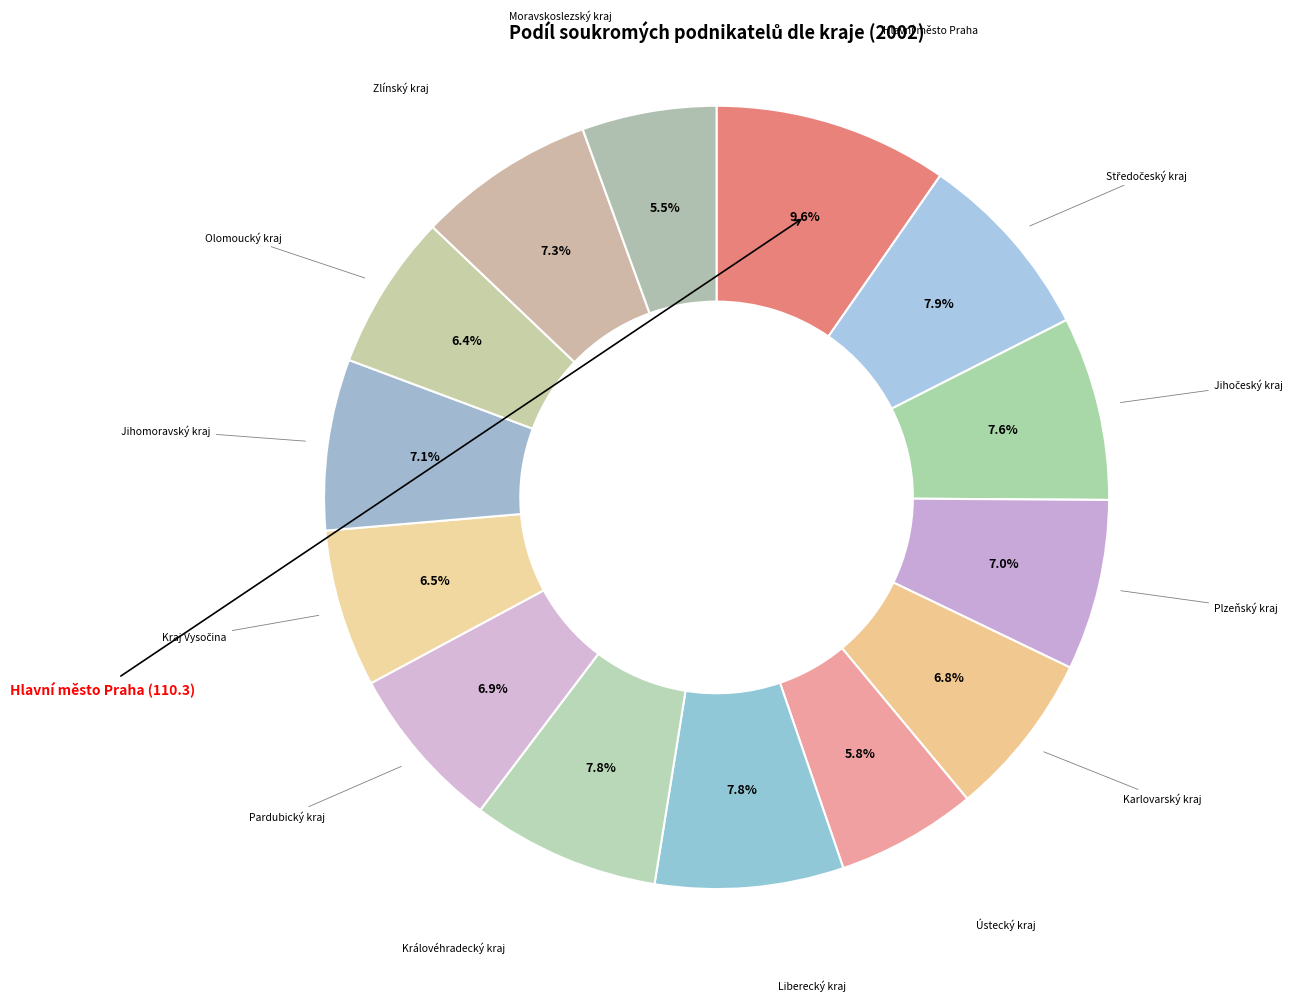

Is there any slice that represents more than half of the pie?

No